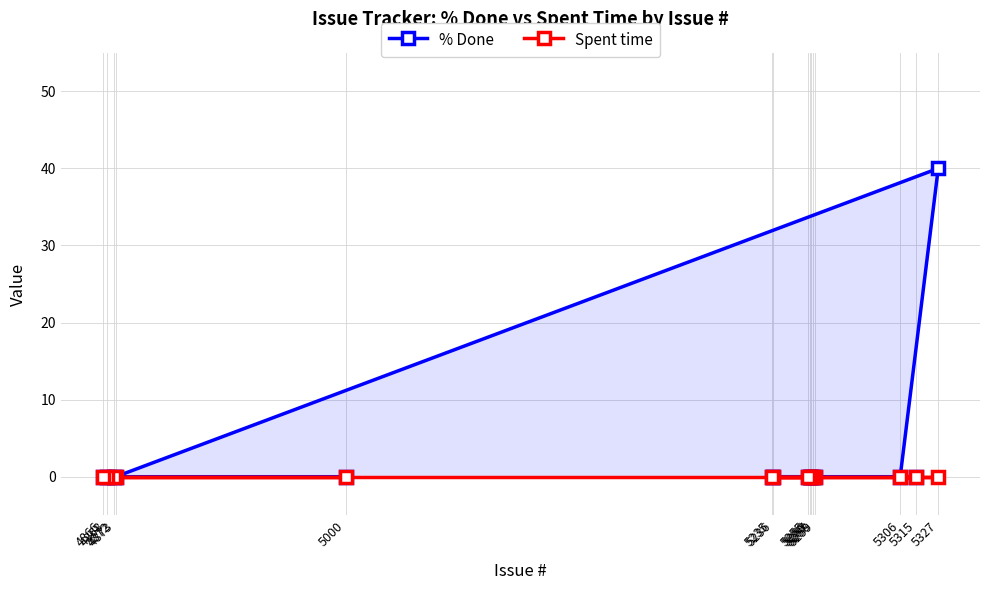

Reading right to left, list all the values displayed in this chart.

% Done: 0	0	0	0	0	40	0	0	0	0	0	0	0	0	0
Spent time: 0	0	0	0	0	0	0	0	0	0	0	0	0	0	0